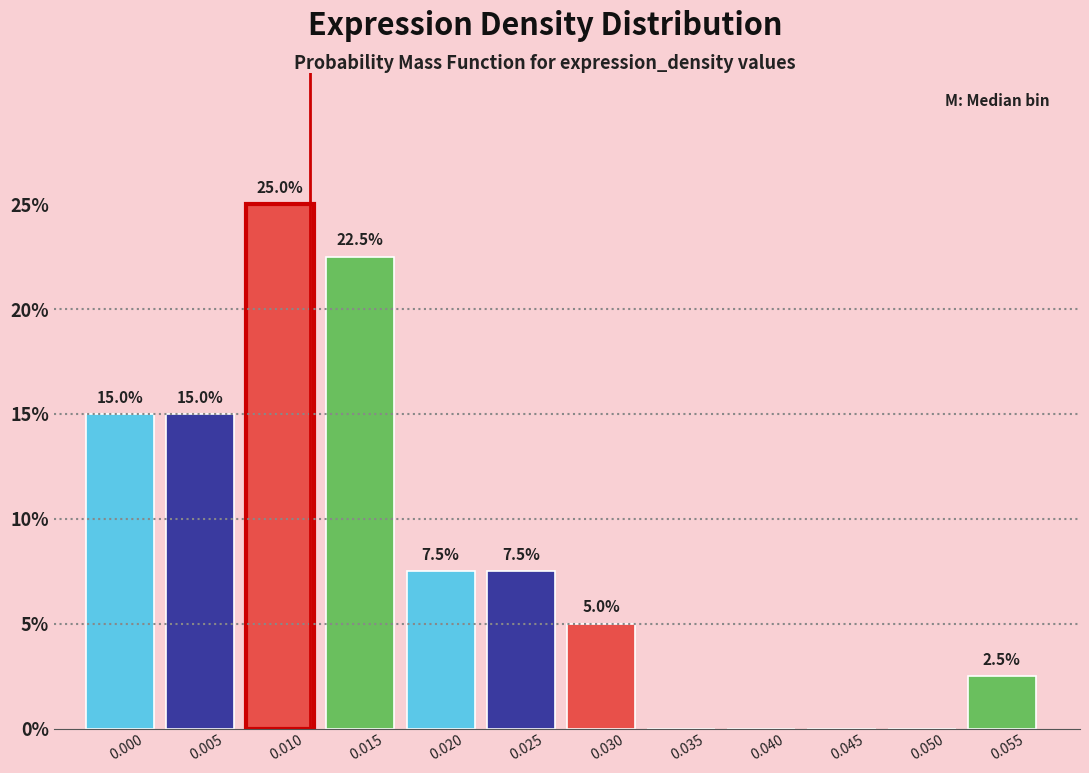

Reading right to left, what are all the values shown in this chart?

0.055=2.5	0.050=0.0	0.045=0.0	0.040=0.0	0.035=0.0	0.030=5.0	0.025=7.5	0.020=7.5	0.015=22.5	0.010=25.0	0.005=15.0	0.000=15.0